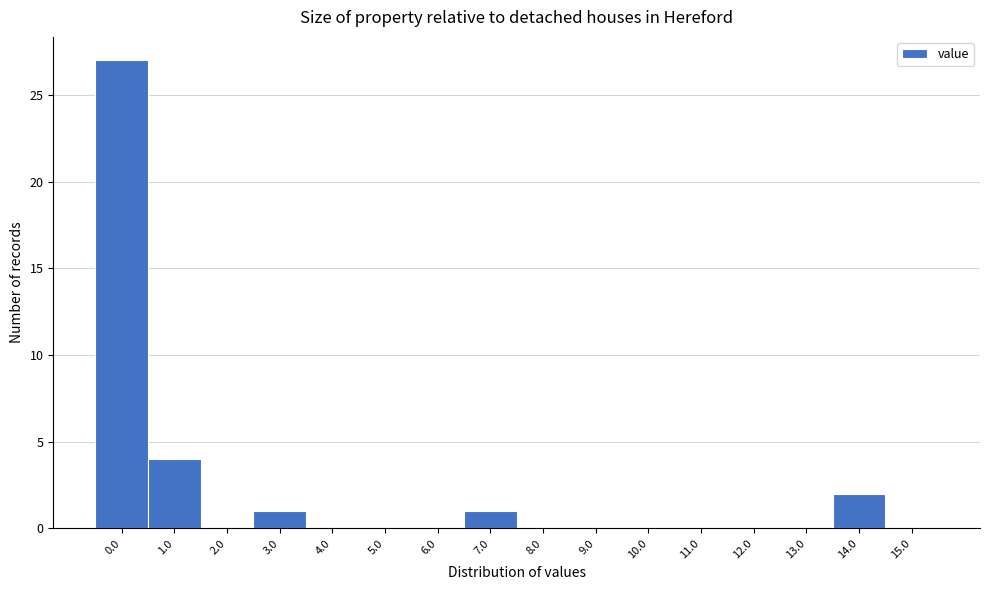

Reading left to right, transcribe all the data shown in this chart.

0.0=27	1.0=4	2.0=0	3.0=1	4.0=0	5.0=0	6.0=0	7.0=1	8.0=0	9.0=0	10.0=0	11.0=0	12.0=0	13.0=0	14.0=2	15.0=0